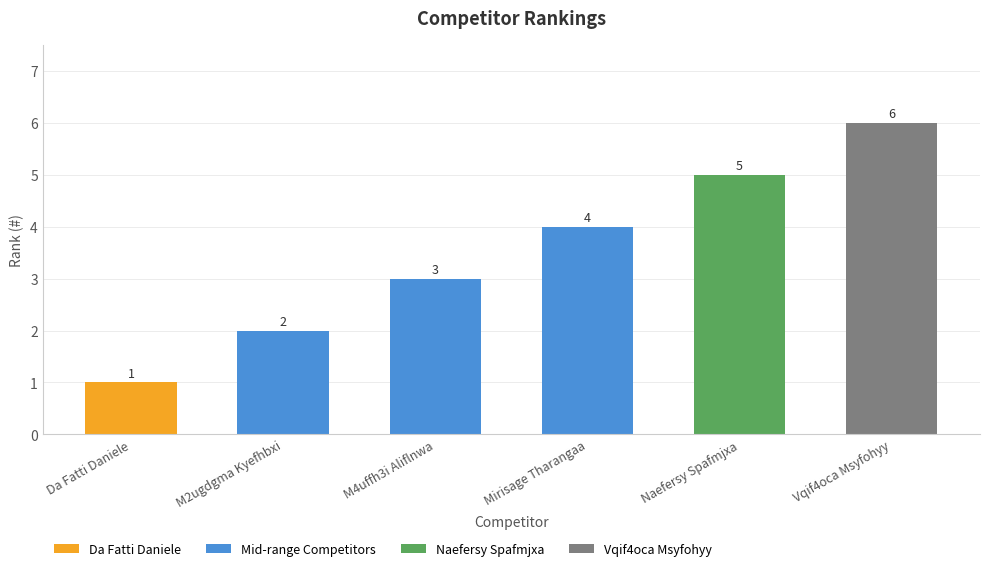

How many values are below 4?

3